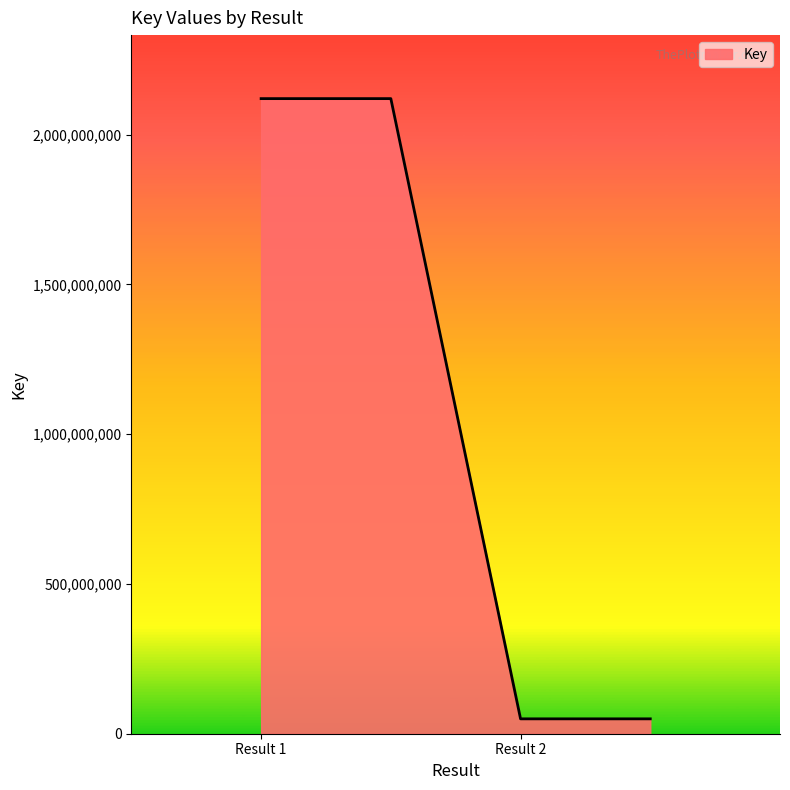

What is the difference between the maximum and minimum values?

2070412222